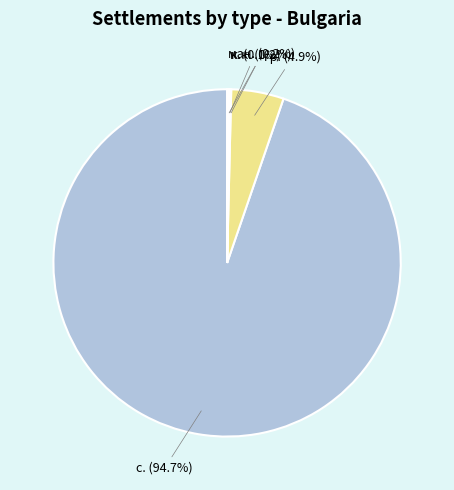

Does any single category account for the majority?

Yes